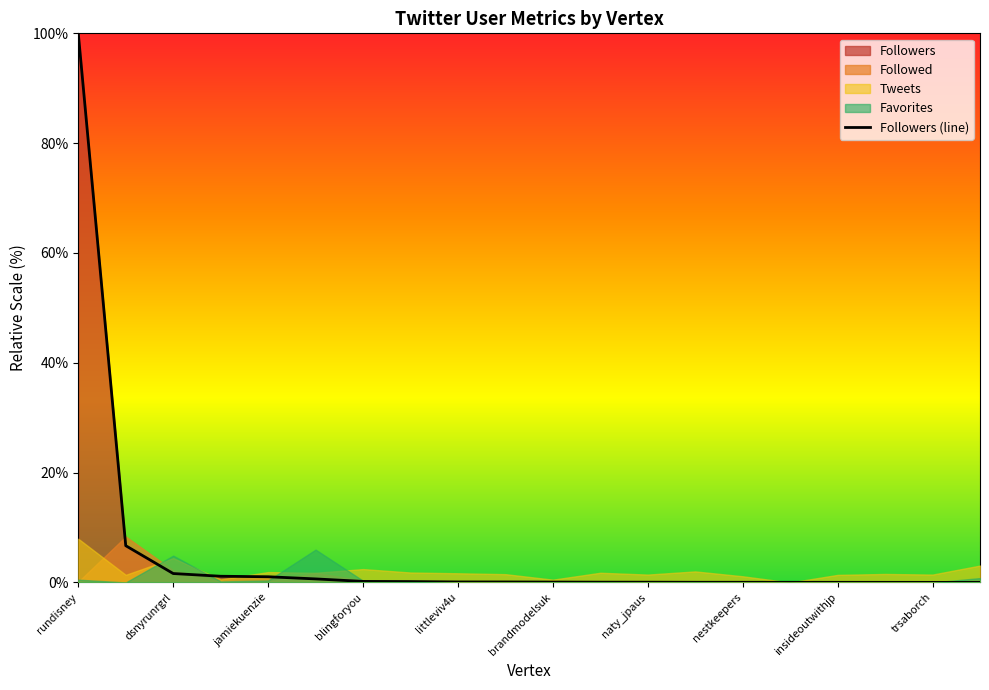

What is the maximum value for Followers (line)?

100.0